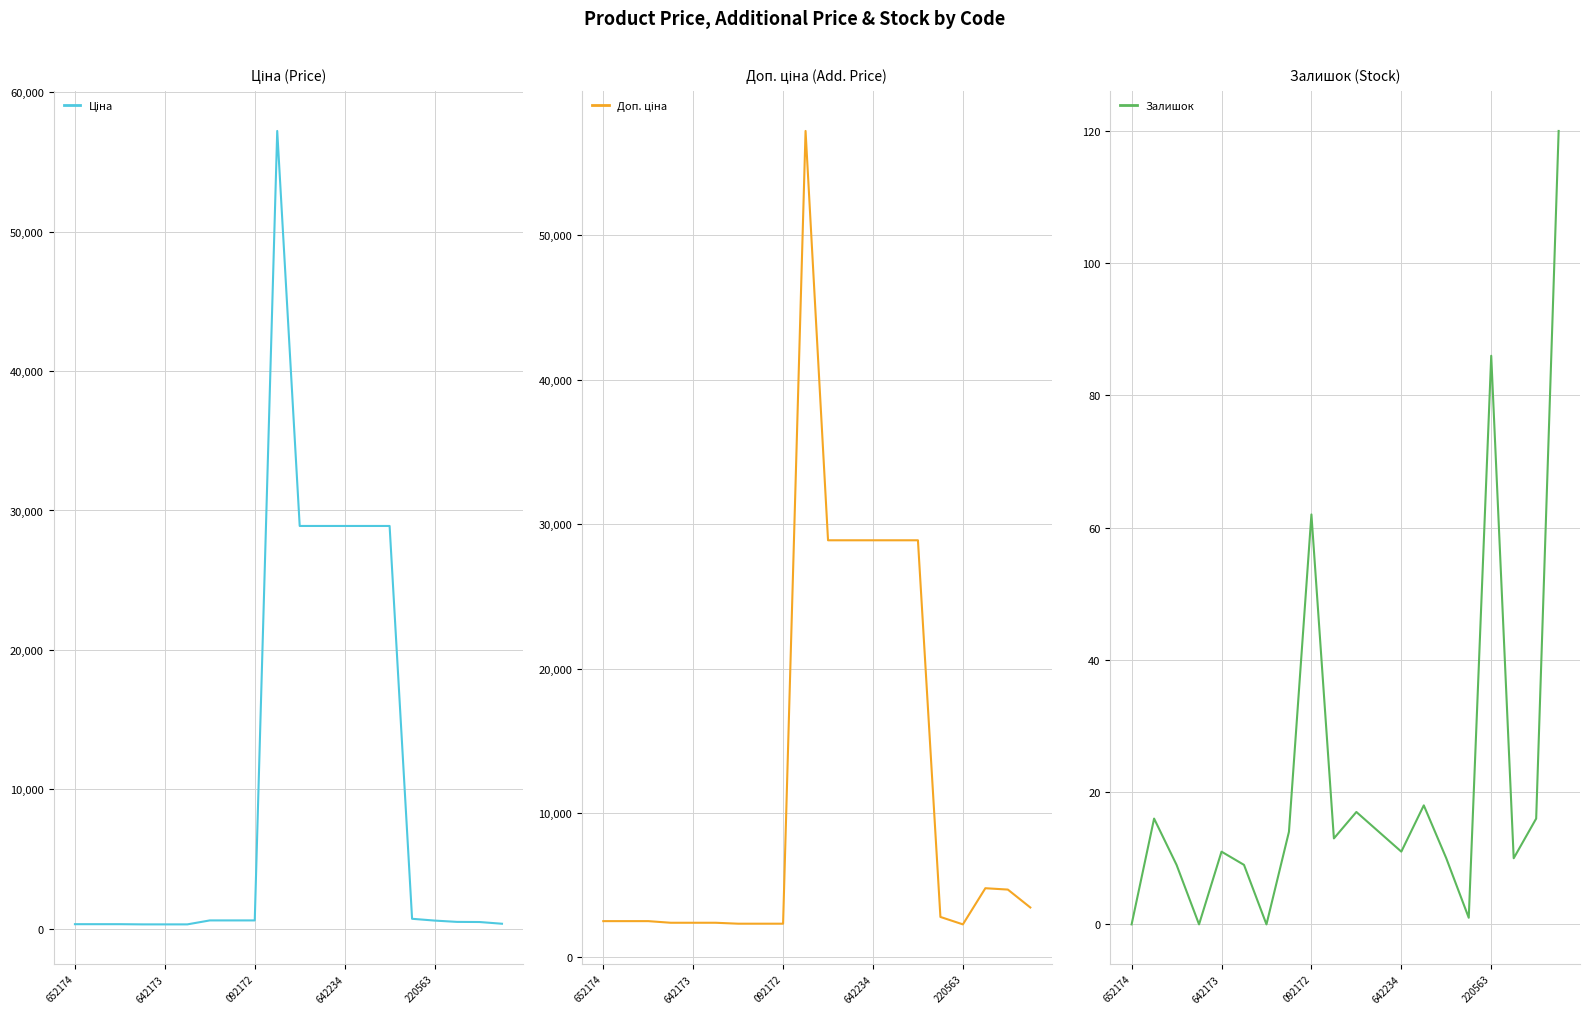

Does the chart have visible grid lines?

Yes